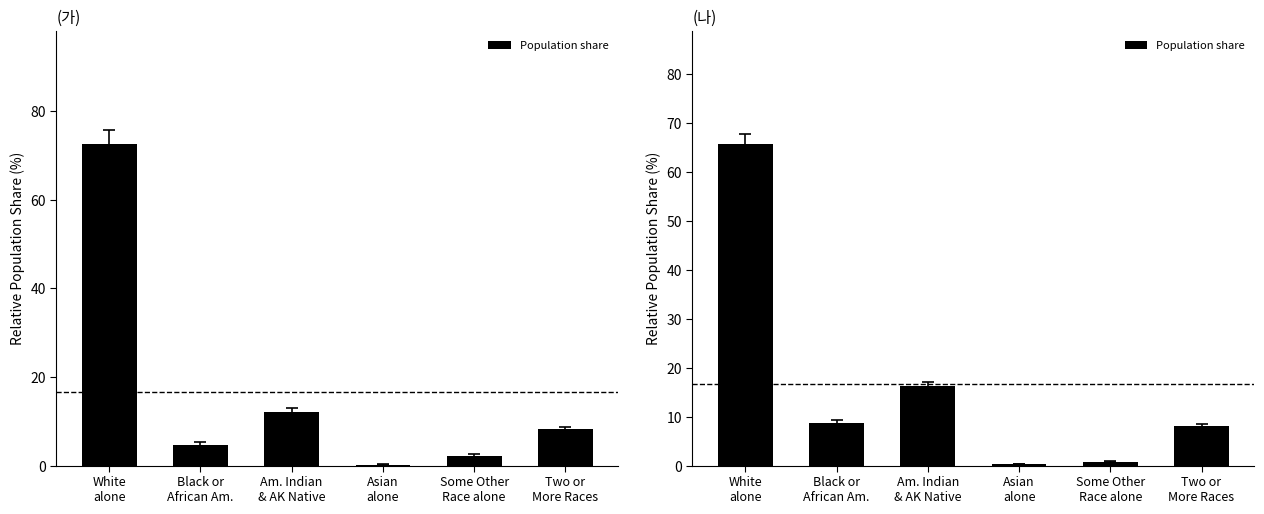

How many values exceed 8?

4